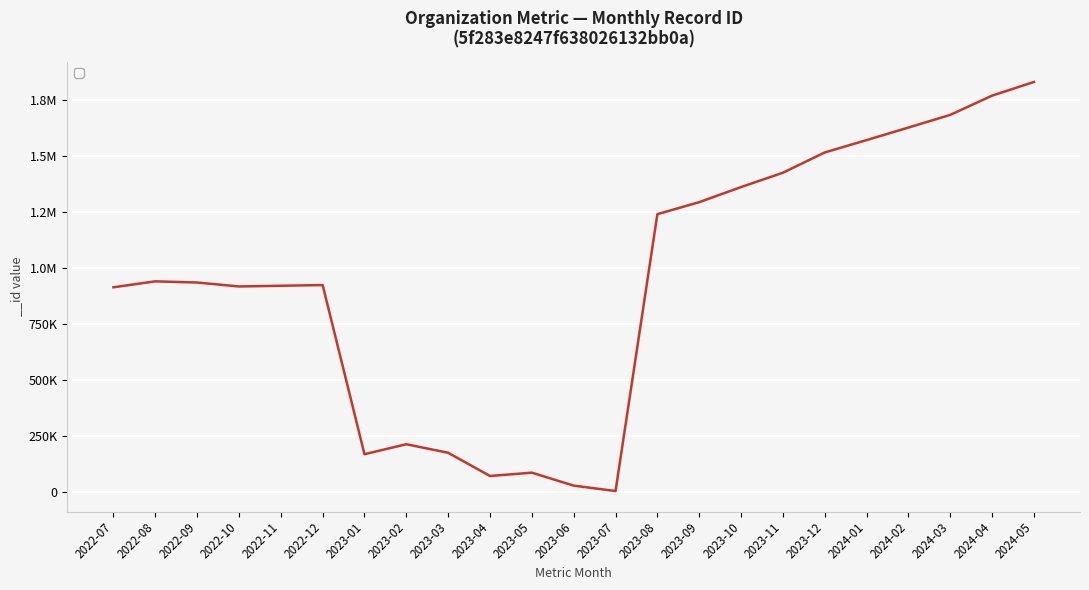

List the labels in order of value, largest first.

2024-05, 2024-04, 2024-03, 2024-02, 2024-01, 2023-12, 2023-11, 2023-10, 2023-09, 2023-08, 2022-08, 2022-09, 2022-12, 2022-11, 2022-10, 2022-07, 2023-02, 2023-03, 2023-01, 2023-05, 2023-04, 2023-06, 2023-07